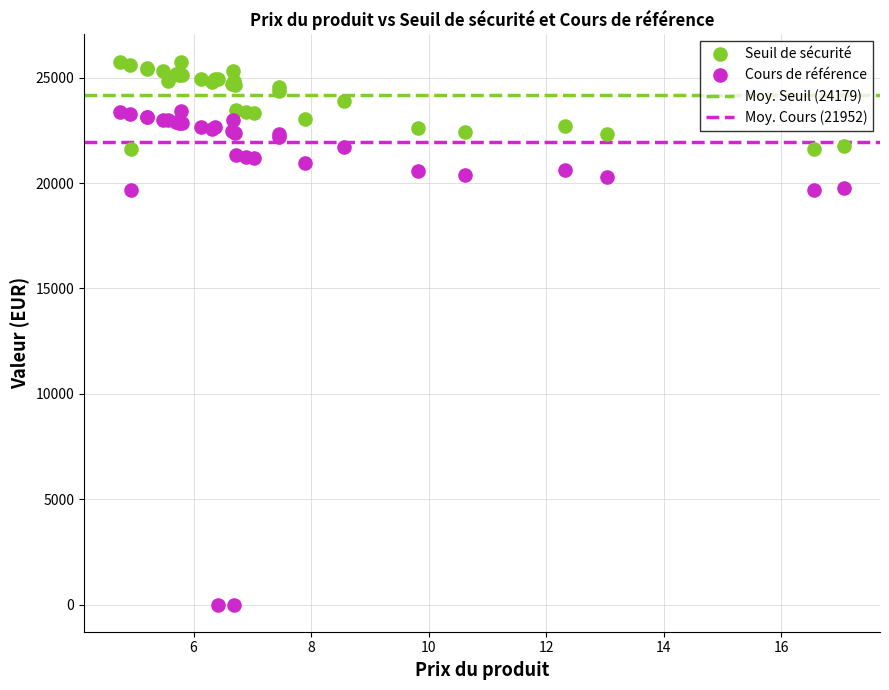

What is the X range (max minus min) for the scatter plot?

12.3